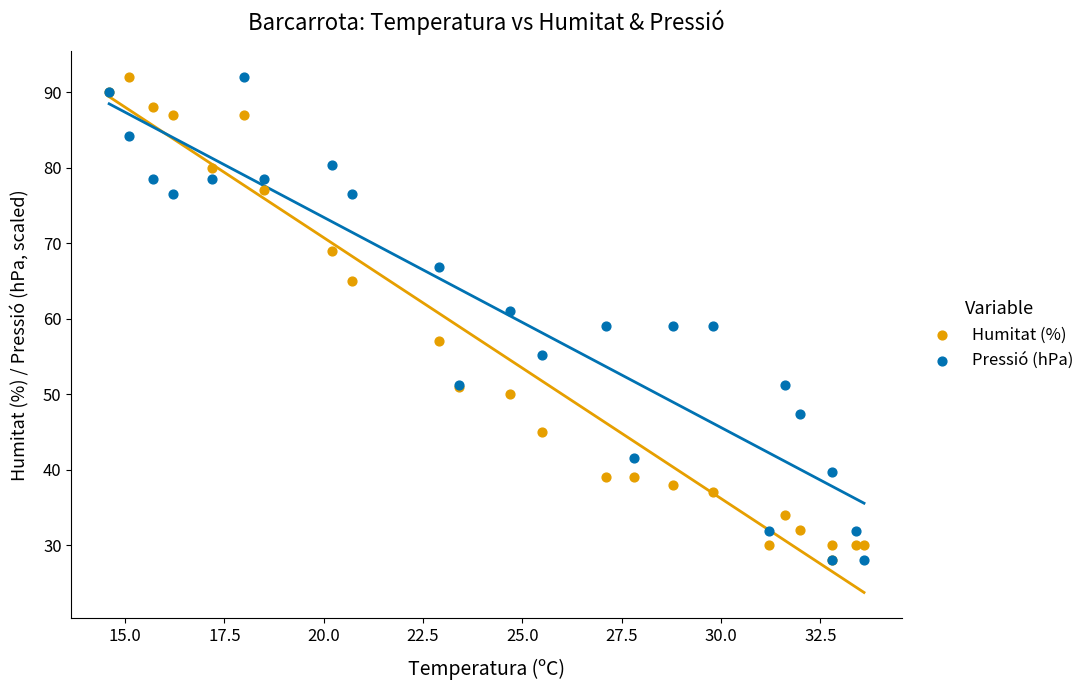

What are all the series names shown in the legend?

Humitat (%), Pressió (hPa)